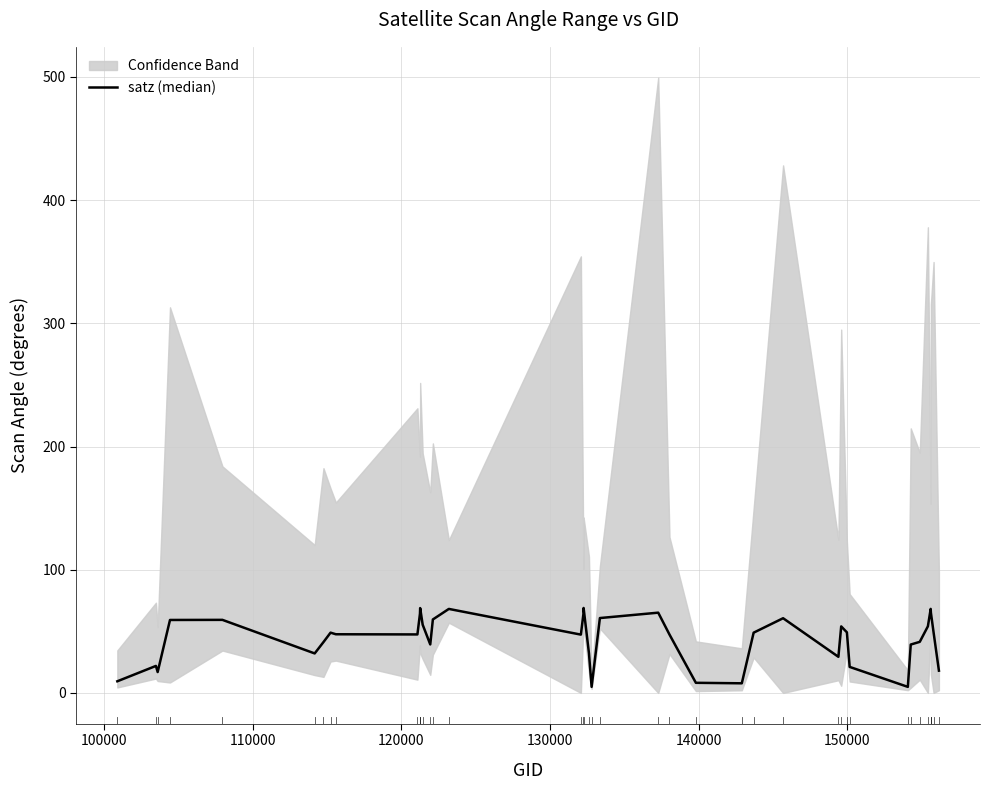

What is the sum of all values?

1750.2